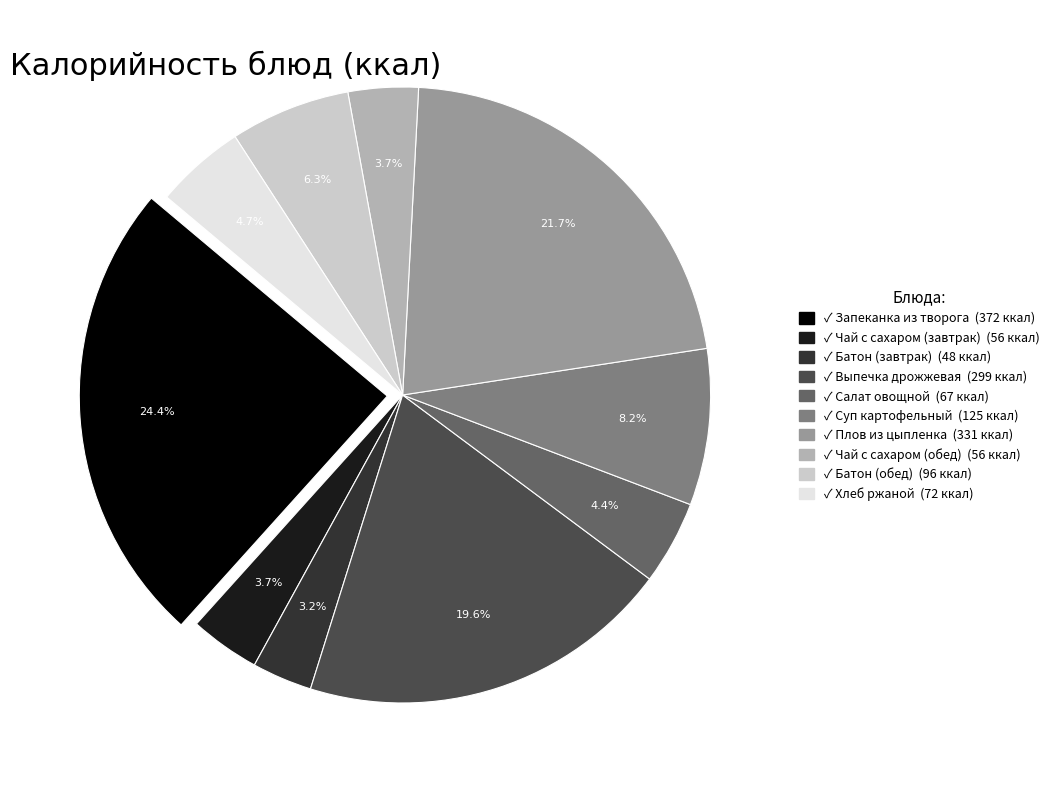

Is there a majority slice in this chart?

No